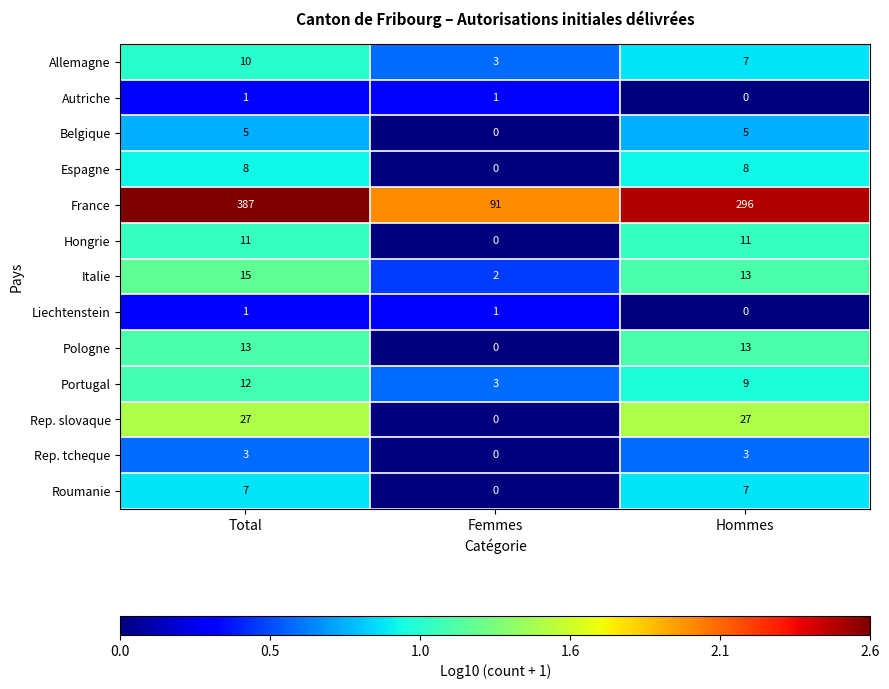

At how many categories does at least one series exceed 51?

3